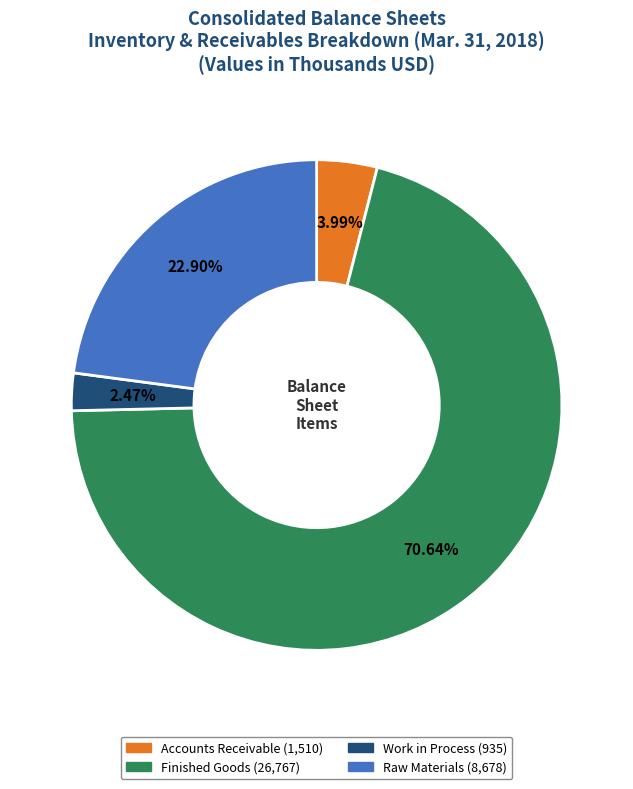

What is the smallest slice in the pie chart?

Work in Process